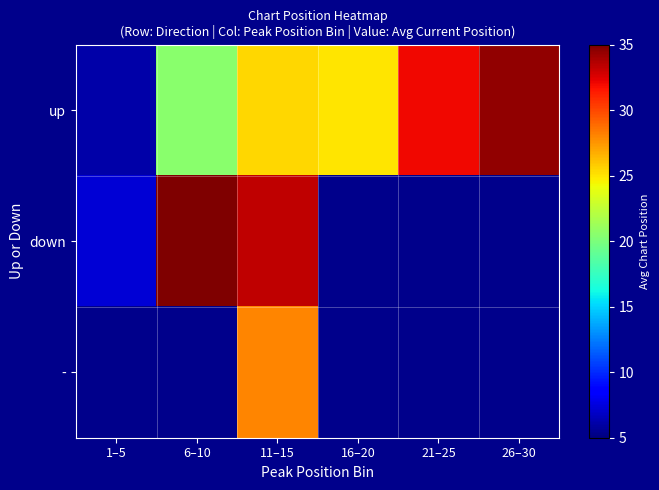

At which label is up closest to 20?

6–10